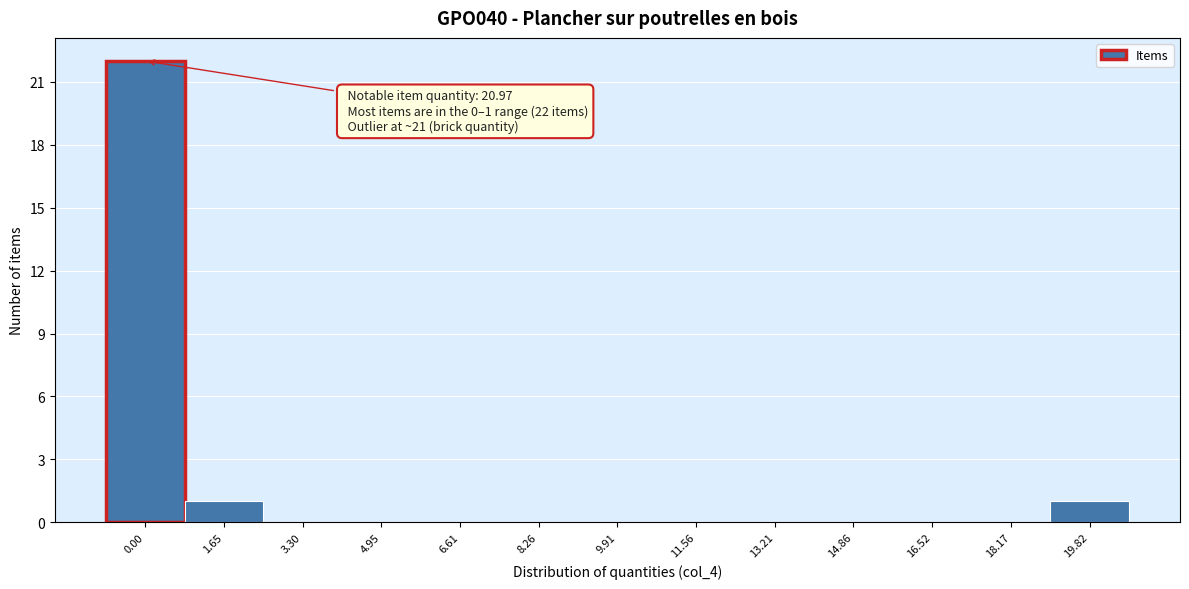

Reading right to left, transcribe all the data shown in this chart.

19.82=1	18.17=0	16.52=0	14.86=0	13.21=0	11.56=0	9.91=0	8.26=0	6.61=0	4.95=0	3.30=0	1.65=1	0.00=22